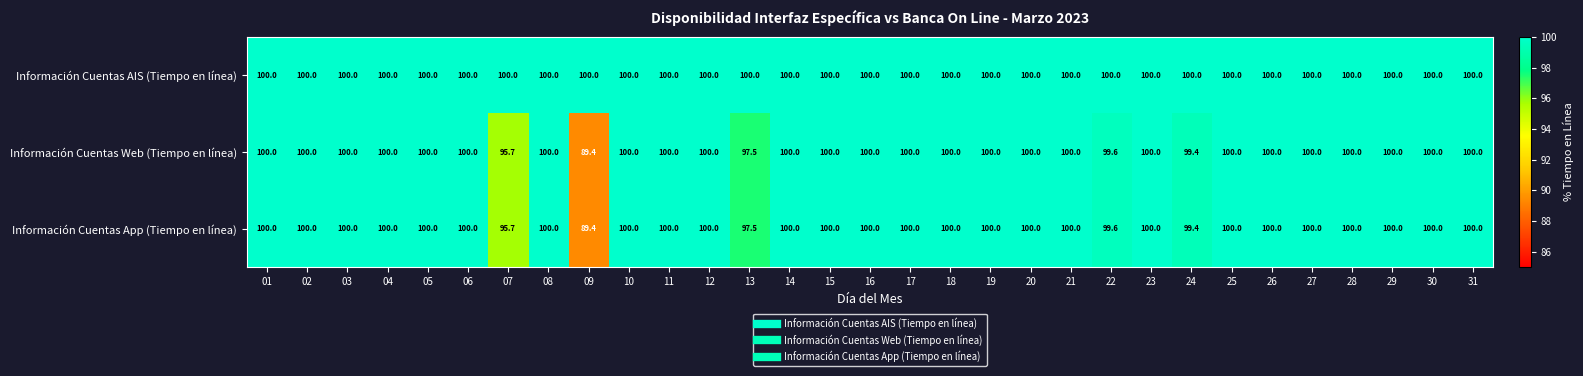

What is the average value of the Información Cuentas Web (Tiempo en línea) series?

99.4